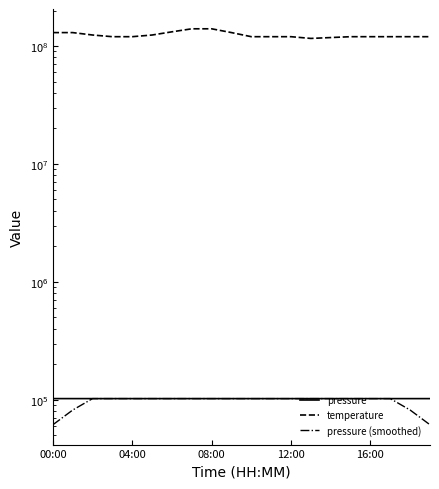

What is the spread (max minus min) of values at 16:00?

119897598.3